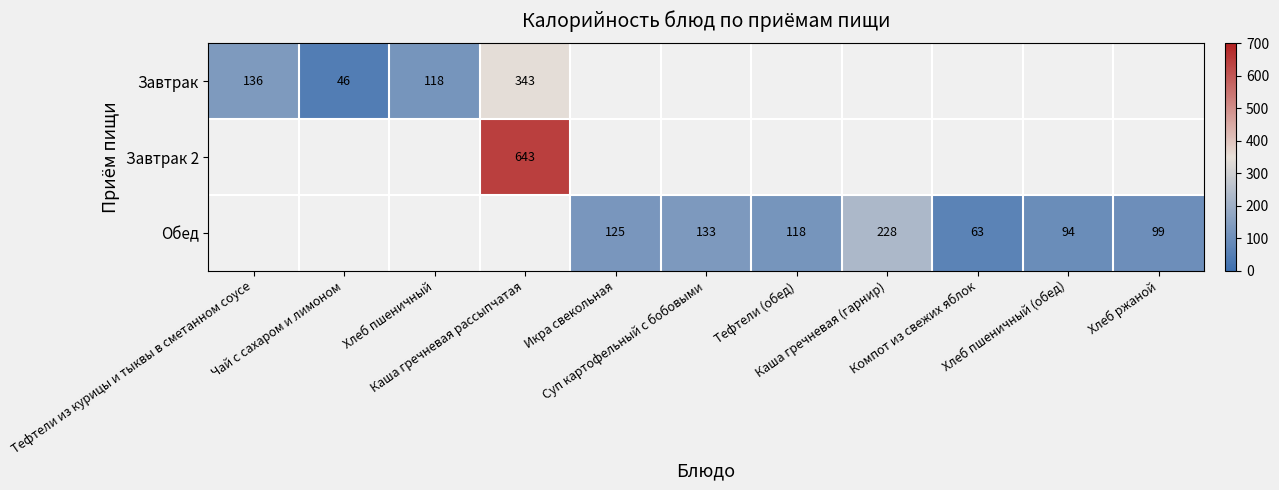

Which series has the widest spread of values?

Завтрак